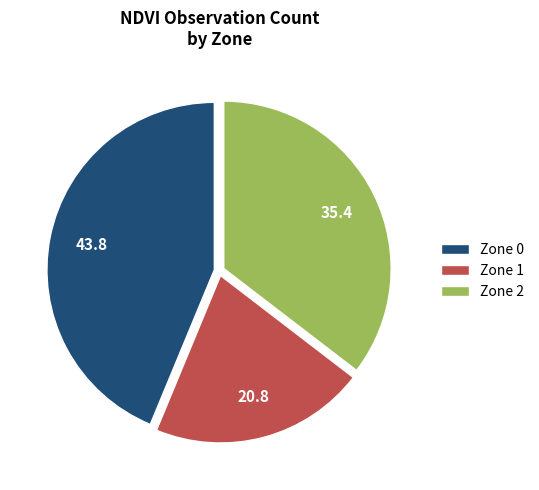

Is there a majority slice in this chart?

No